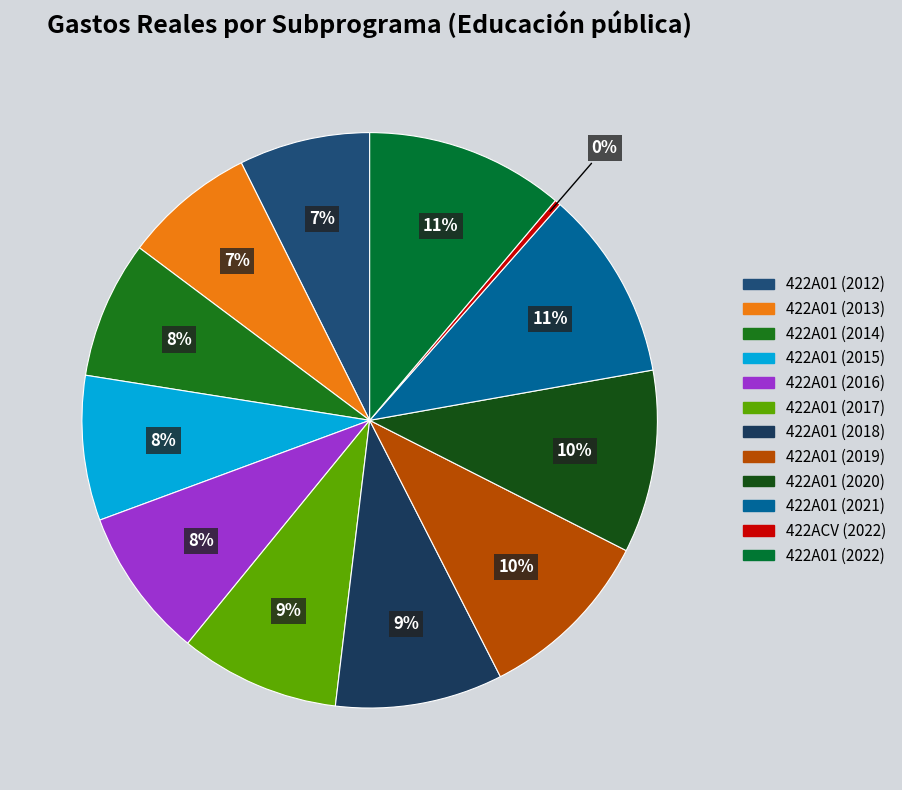

To the nearest percent, what is the average slice percentage?

8%